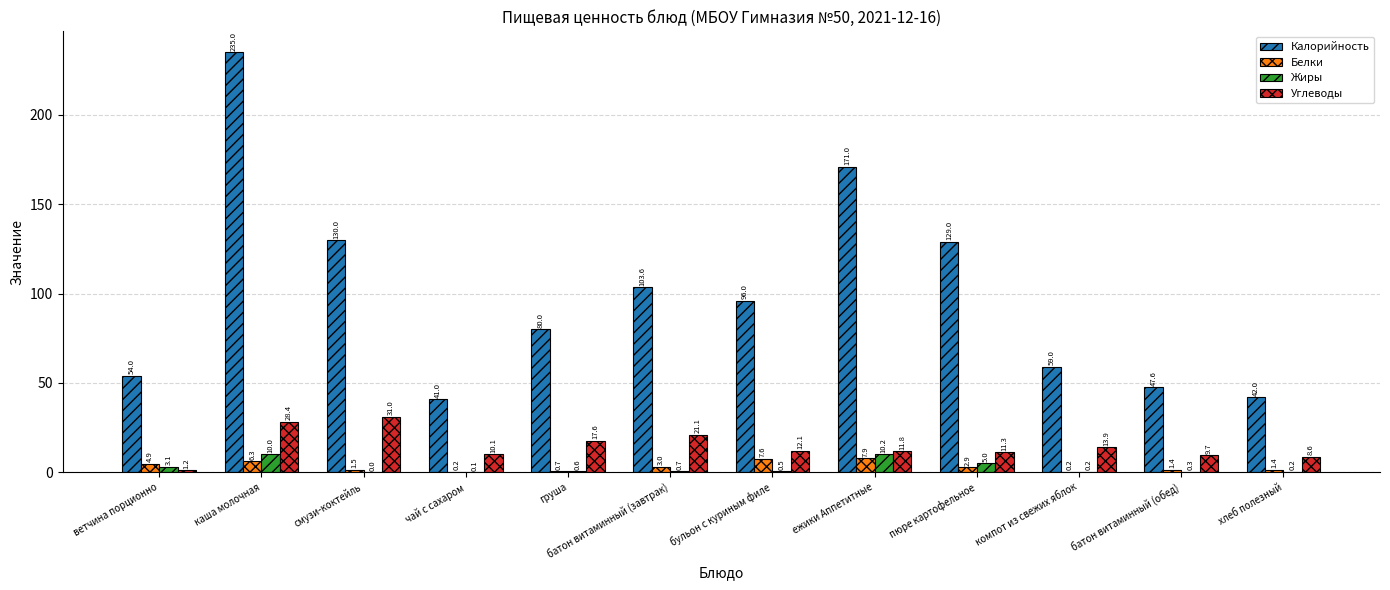

The Белки series shows 2.9 at пюре картофельное. True or false?

True